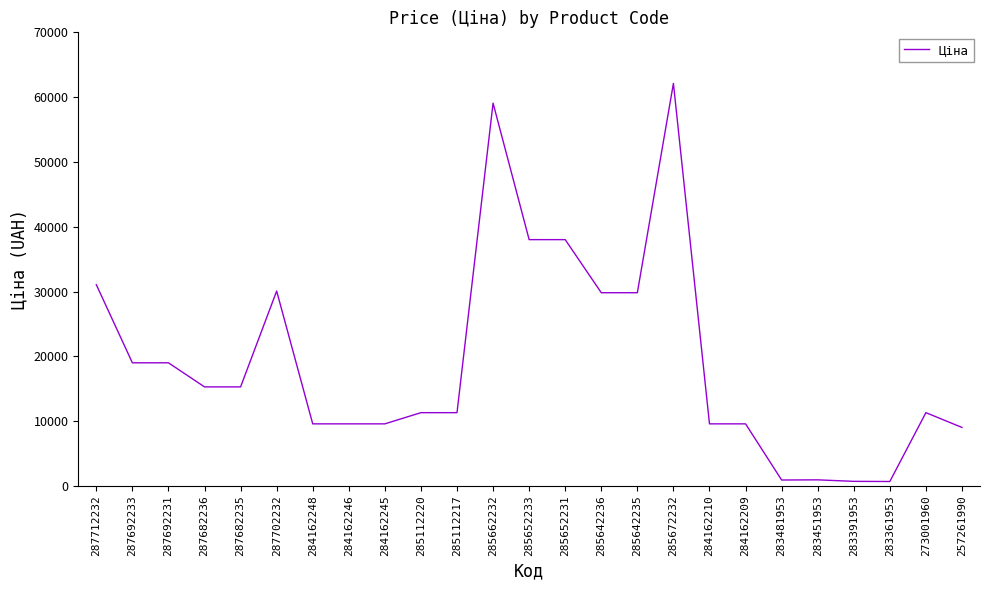

Between 285642236 and 285672232, which is larger?

285672232